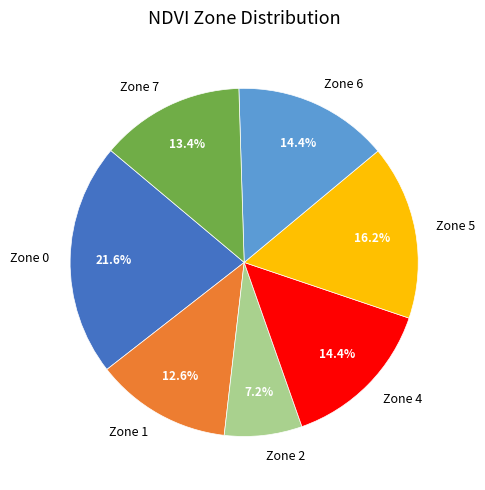

Which slice is the largest?

Zone 0